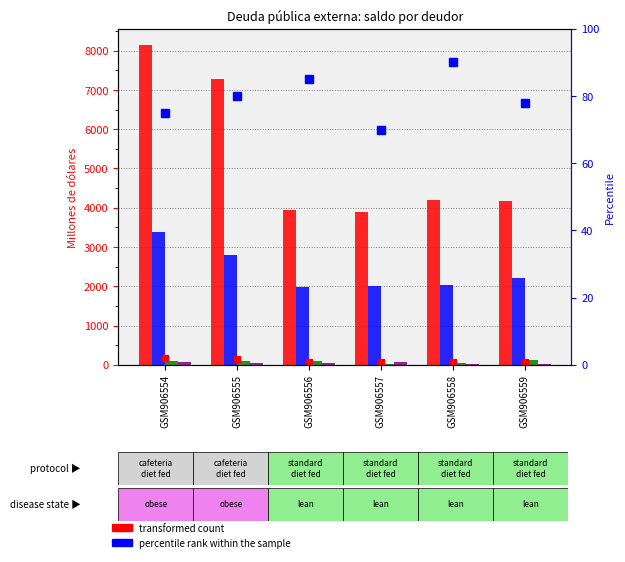

Is it true that Banco Central equals 2036.6 at GSM906558?

True